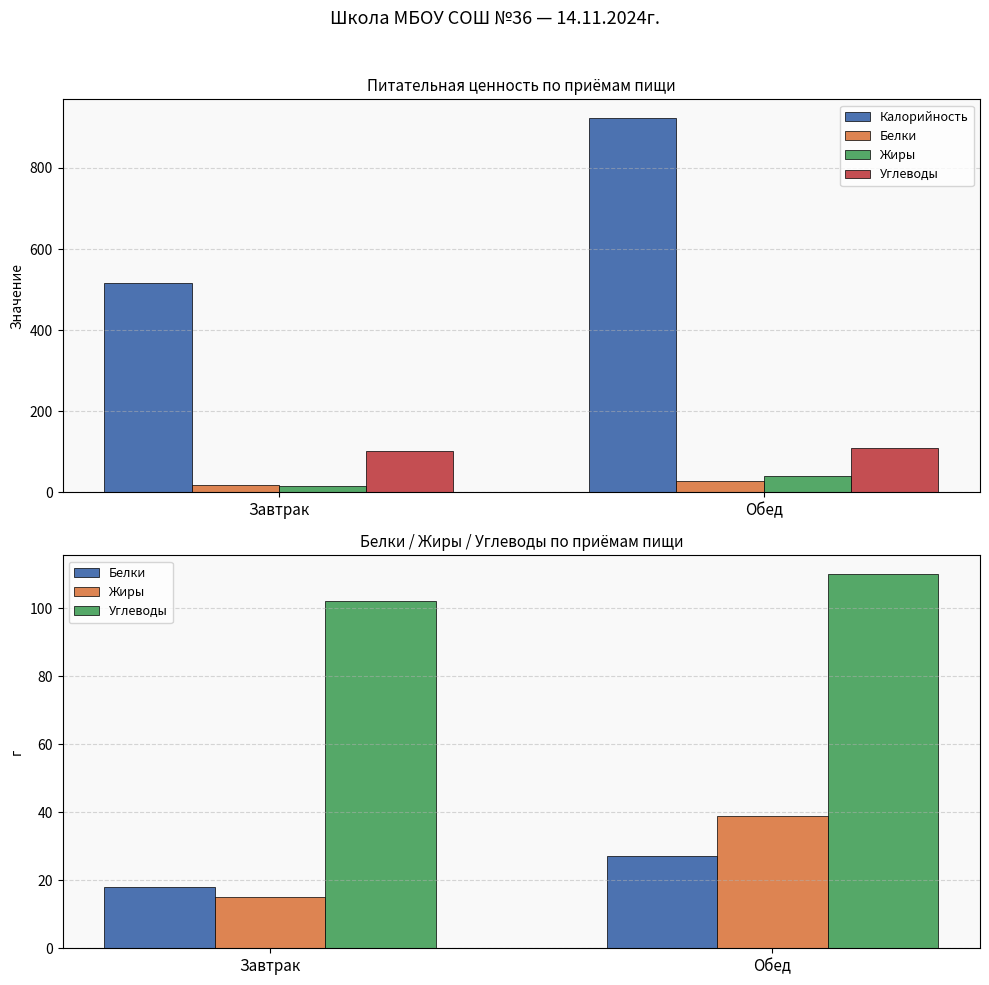

Which series has the widest spread of values?

Калорийность